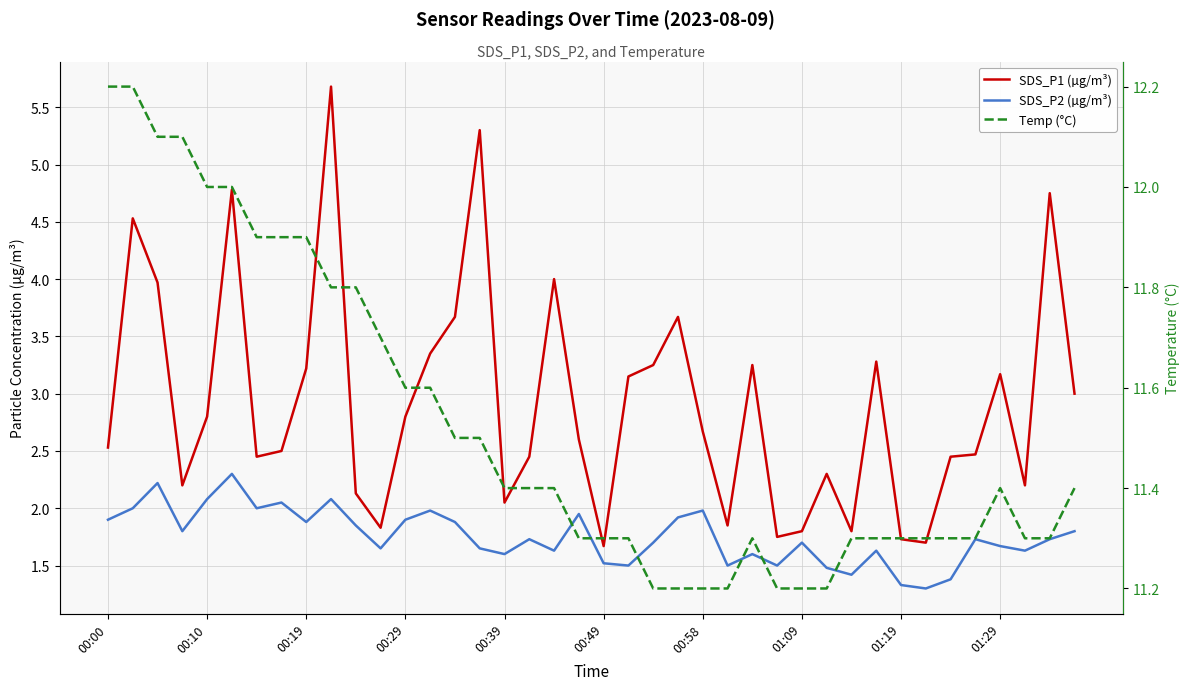

Reading left to right, extract all data points from this chart.

SDS_P1 (µg/m³): 2.5	4.5	4.0	2.2	2.8	4.8	2.5	2.5	3.2	5.7	2.1	1.8	2.8	3.4	3.7	5.3	2.0	2.5	4.0	2.6	1.7	3.1	3.2	3.7	2.7	1.9	3.2	1.8	1.8	2.3	1.8	3.3	1.7	1.7	2.5	2.5	3.2	2.2	4.8	3.0
SDS_P2 (µg/m³): 1.9	2.0	2.2	1.8	2.1	2.3	2.0	2.0	1.9	2.1	1.9	1.6	1.9	2.0	1.9	1.6	1.6	1.7	1.6	1.9	1.5	1.5	1.7	1.9	2.0	1.5	1.6	1.5	1.7	1.5	1.4	1.6	1.3	1.3	1.4	1.7	1.7	1.6	1.7	1.8
Temp (°C): 12.2	12.2	12.1	12.1	12.0	12.0	11.9	11.9	11.9	11.8	11.8	11.7	11.6	11.6	11.5	11.5	11.4	11.4	11.4	11.3	11.3	11.3	11.2	11.2	11.2	11.2	11.3	11.2	11.2	11.2	11.3	11.3	11.3	11.3	11.3	11.3	11.4	11.3	11.3	11.4